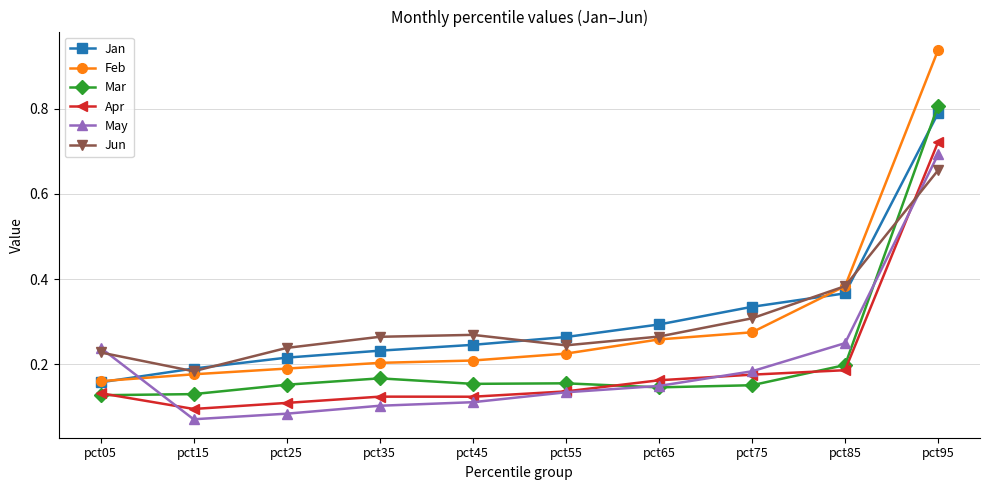

At how many categories does at least one series exceed 0?

10